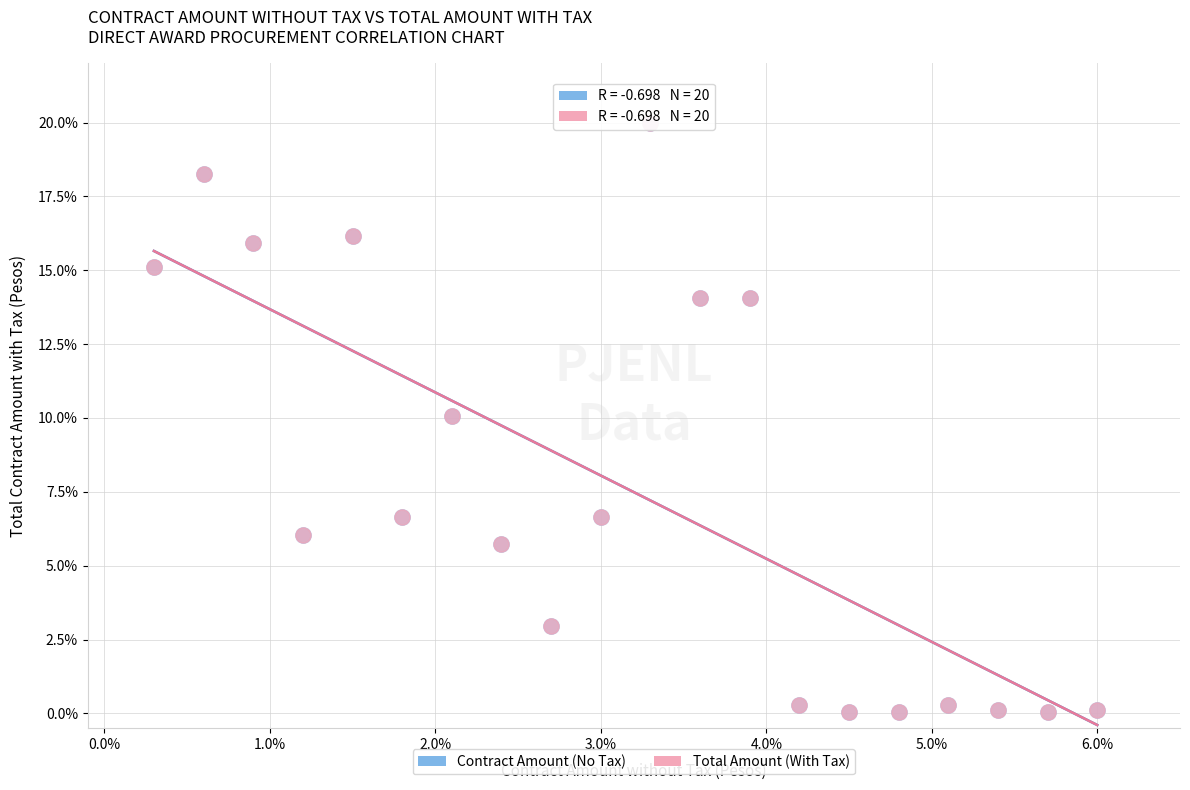

What are all the series names shown in the legend?

Contract Amount (No Tax), Total Amount (With Tax)